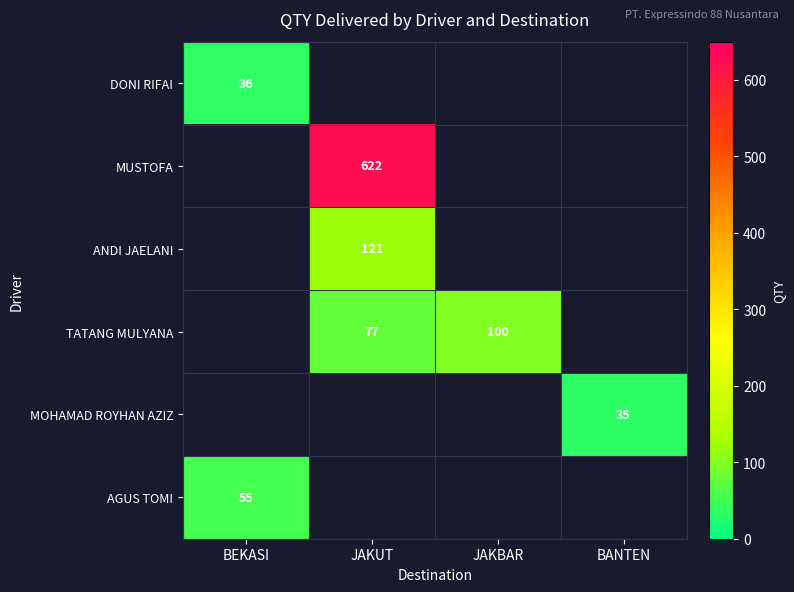

At which category does the chart reach its peak across all series?

JAKUT